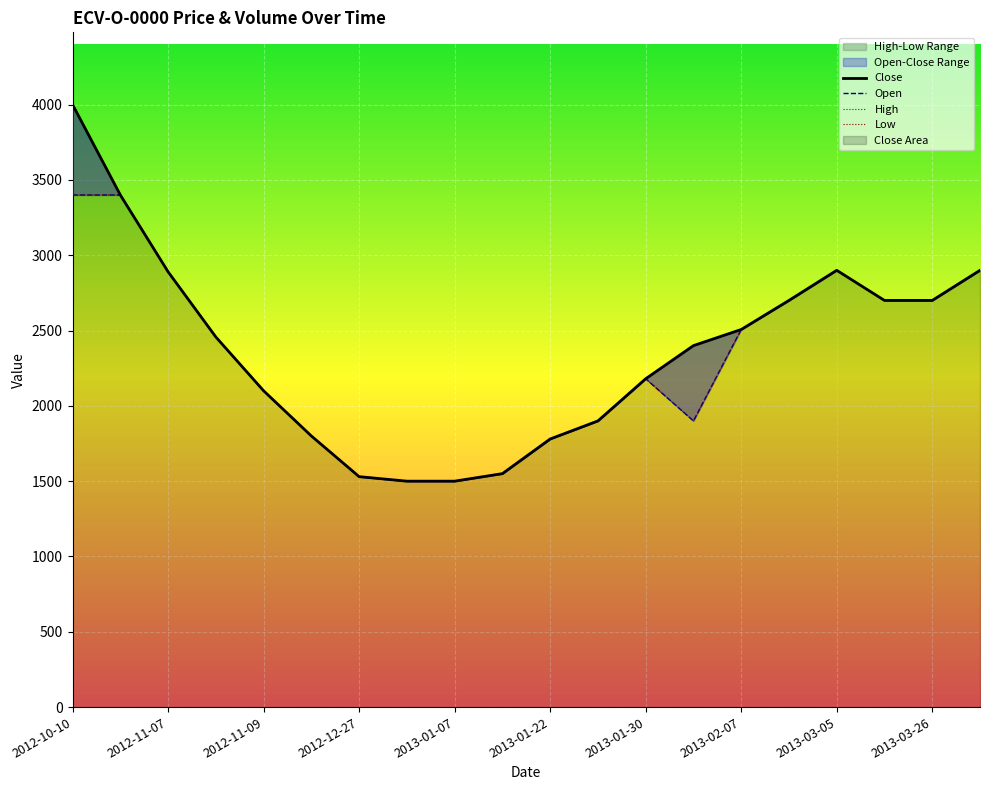

Reading left to right, extract all data points from this chart.

Close: 2012-10-10=4000	2012-10-29=3400	2012-11-07=2890	2012-11-08=2457	2012-11-09=2100	2012-11-20=1800	2012-12-27=1530	2013-01-05=1500	2013-01-07=1500	2013-01-14=1550	2013-01-22=1780	2013-01-24=1900	2013-01-30=2180	2013-02-04=2400	2013-02-07=2507	2013-02-18=2700	2013-03-05=2900	2013-03-14=2700	2013-03-26=2700	2013-04-01=2900
Open: 2012-10-10=3400	2012-10-29=3400	2012-11-07=2890	2012-11-08=2457	2012-11-09=2100	2012-11-20=1800	2012-12-27=1530	2013-01-05=1500	2013-01-07=1500	2013-01-14=1550	2013-01-22=1780	2013-01-24=1900	2013-01-30=2180	2013-02-04=1900	2013-02-07=2507	2013-02-18=2700	2013-03-05=2900	2013-03-14=2700	2013-03-26=2700	2013-04-01=2900
High: 2012-10-10=4000	2012-10-29=3400	2012-11-07=2890	2012-11-08=2457	2012-11-09=2100	2012-11-20=1800	2012-12-27=1530	2013-01-05=1500	2013-01-07=1500	2013-01-14=1550	2013-01-22=1780	2013-01-24=1900	2013-01-30=2180	2013-02-04=2400	2013-02-07=2507	2013-02-18=2700	2013-03-05=2900	2013-03-14=2700	2013-03-26=2700	2013-04-01=2900
Low: 2012-10-10=3400	2012-10-29=3400	2012-11-07=2890	2012-11-08=2457	2012-11-09=2100	2012-11-20=1800	2012-12-27=1530	2013-01-05=1500	2013-01-07=1500	2013-01-14=1550	2013-01-22=1780	2013-01-24=1900	2013-01-30=2180	2013-02-04=1900	2013-02-07=2507	2013-02-18=2700	2013-03-05=2900	2013-03-14=2700	2013-03-26=2700	2013-04-01=2900